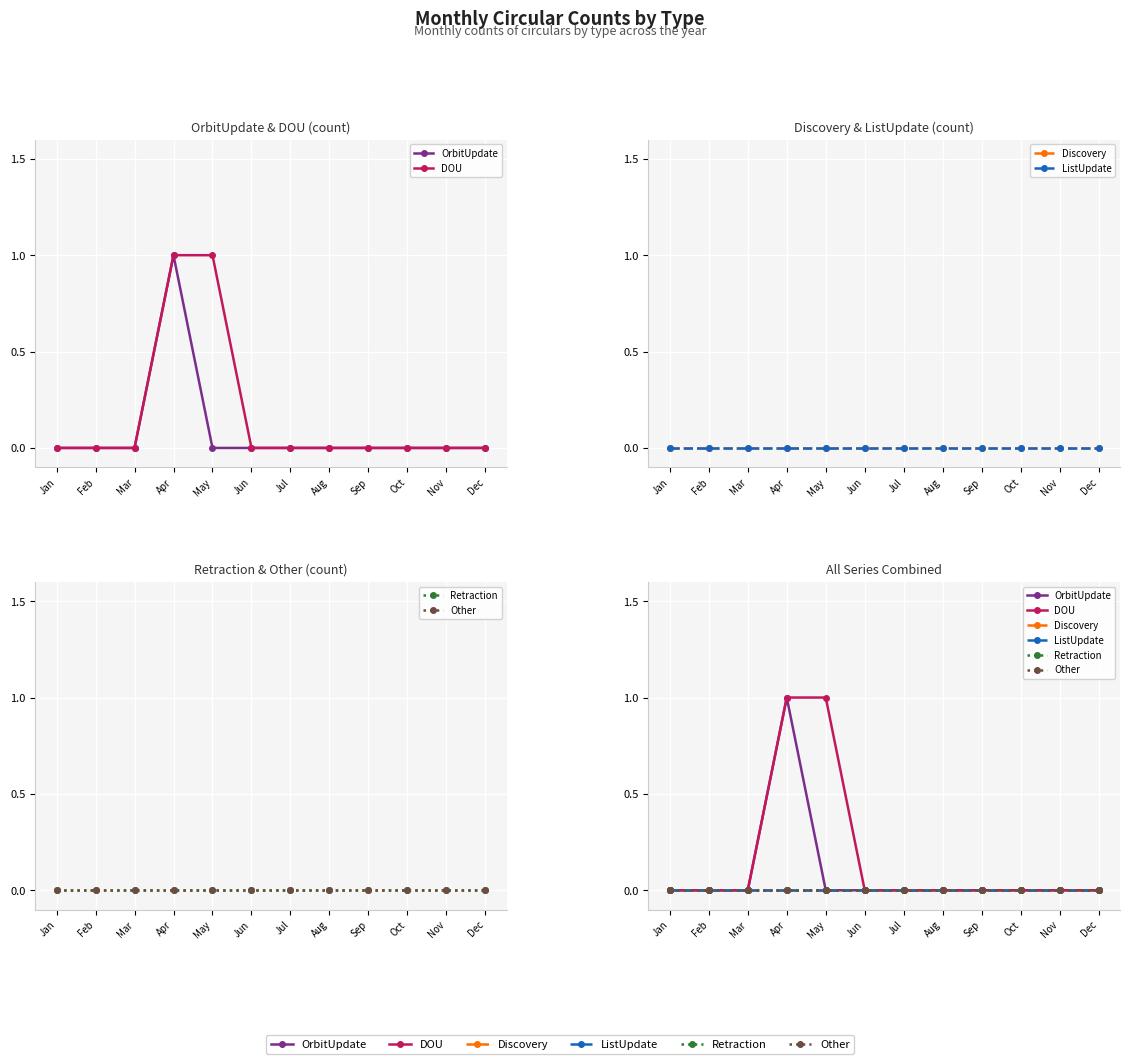

What is the total value across all series at Apr?

2